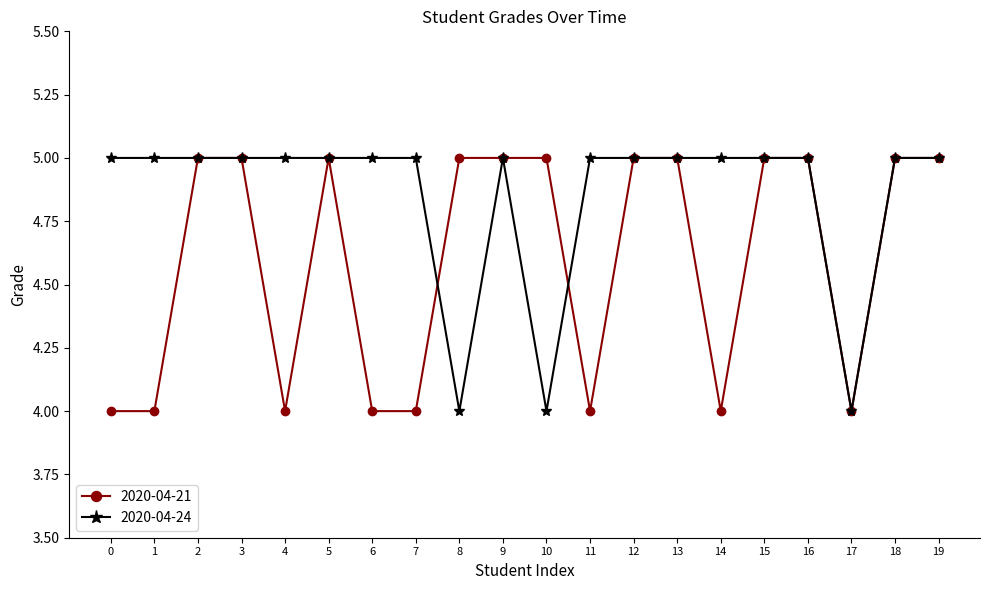

The 2020-04-21 series shows 2 at 0. True or false?

False